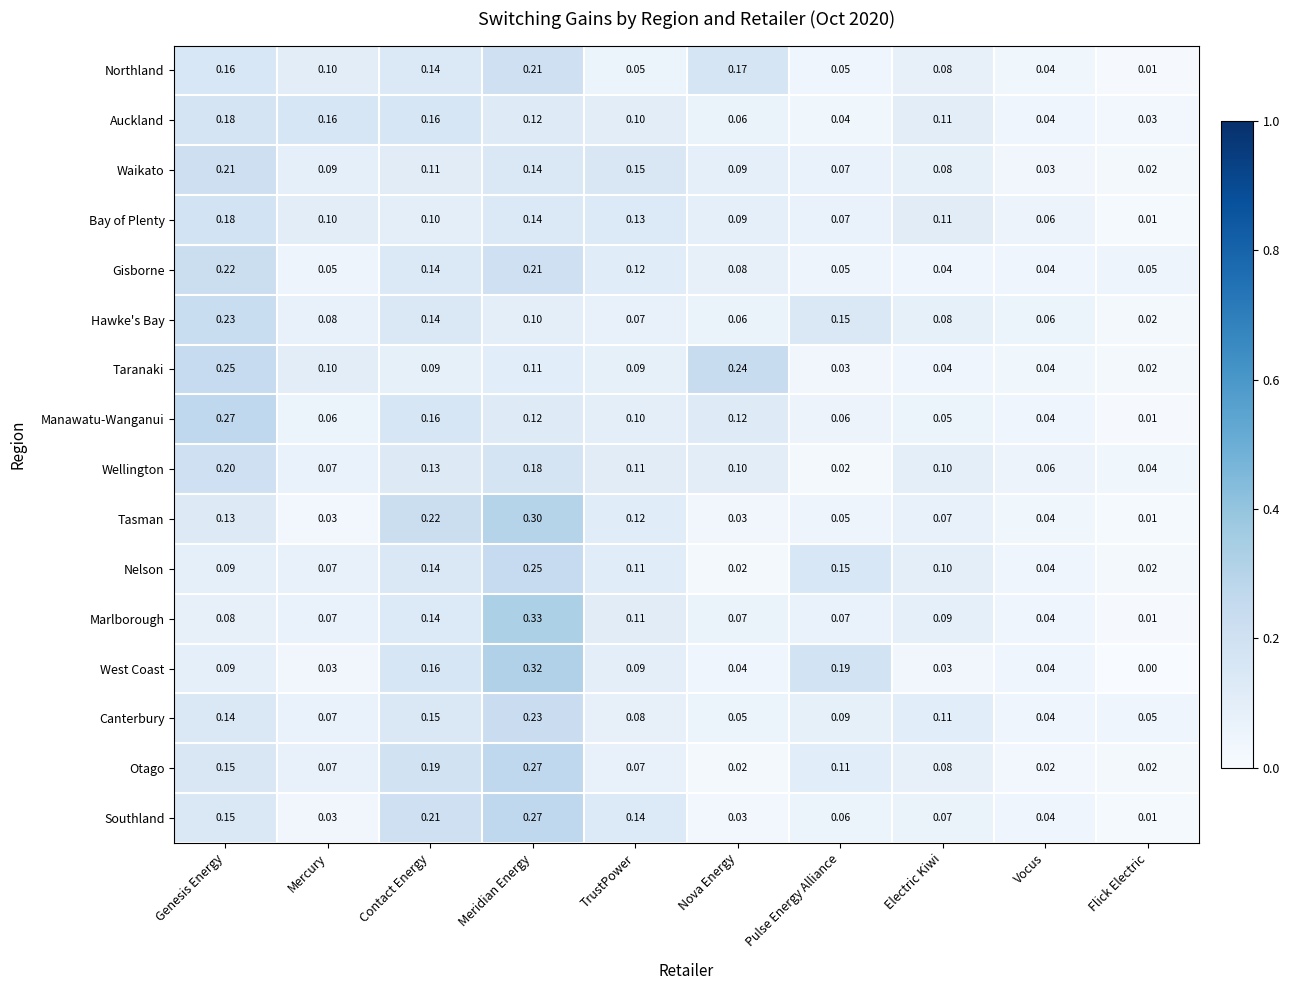

Between TrustPower and Nova Energy, which series saw the biggest shift?

Taranaki